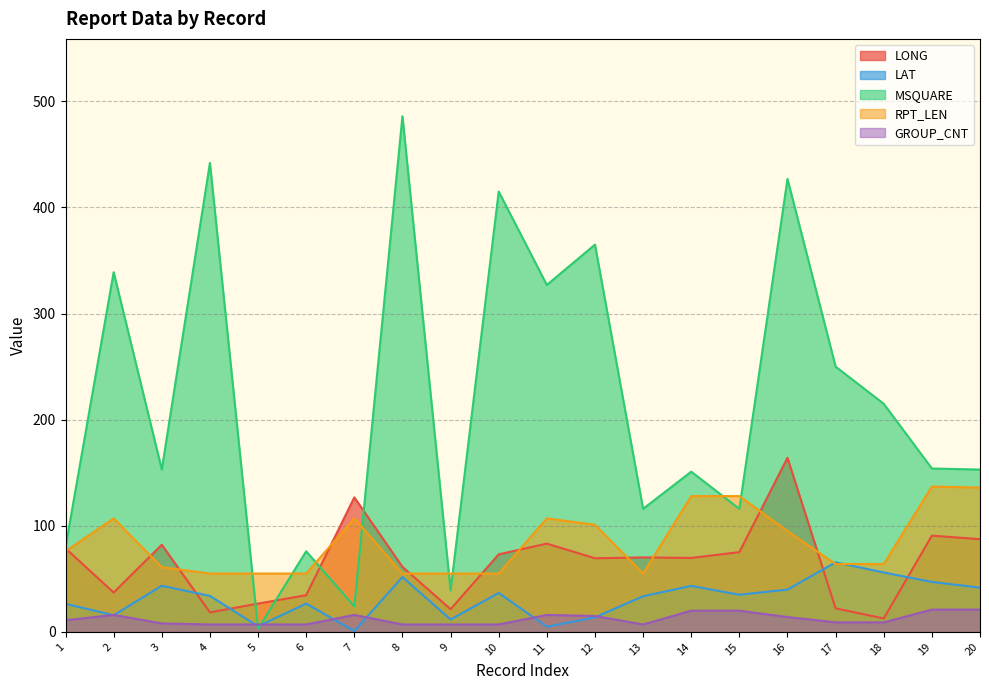

Which series changed the most between 1 and 2?

MSQUARE